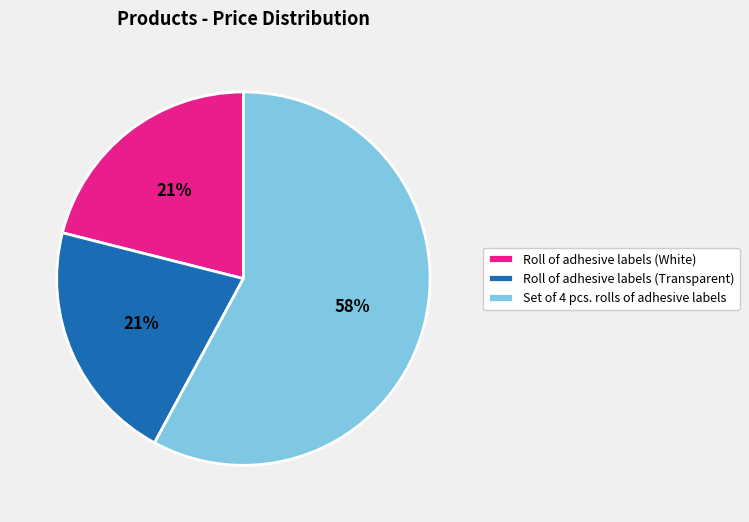

To the nearest percent, what is the combined percentage of Roll of adhesive labels (Transparent) and Roll of adhesive labels (White)?

42%